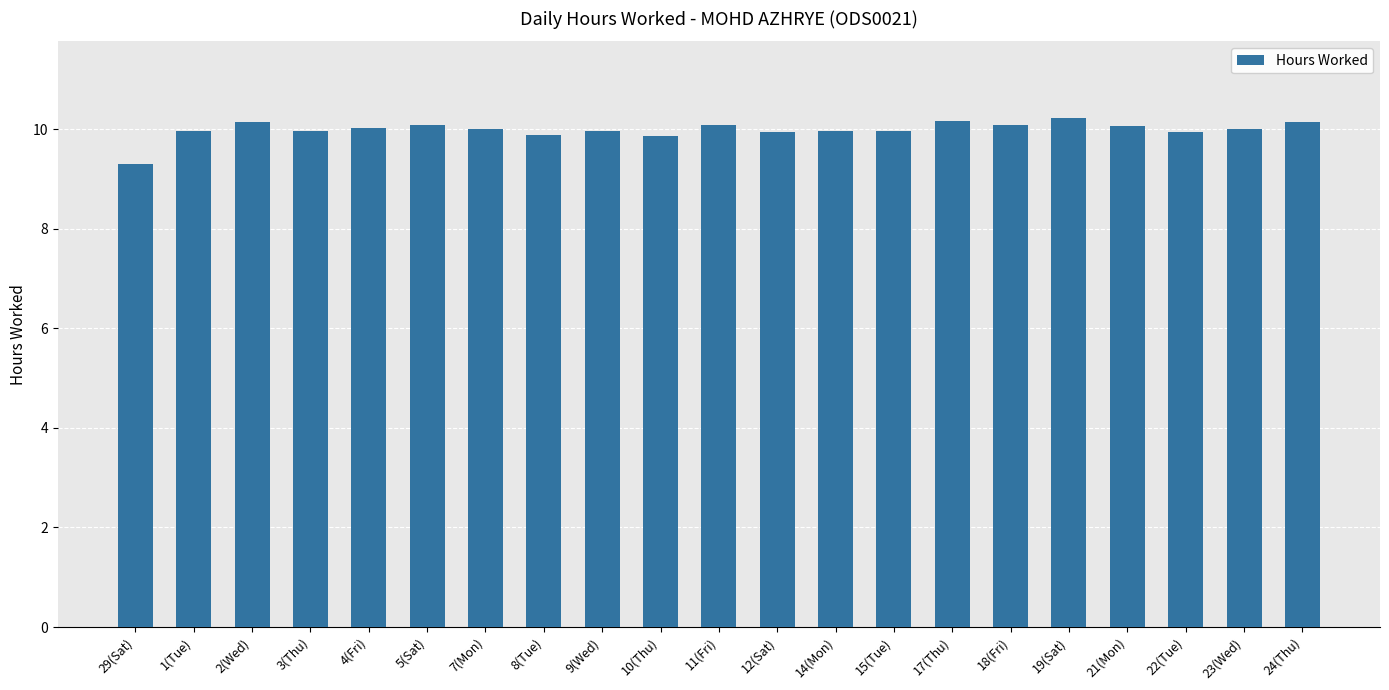

What is the label of the 13th bar from the left?

14(Mon)